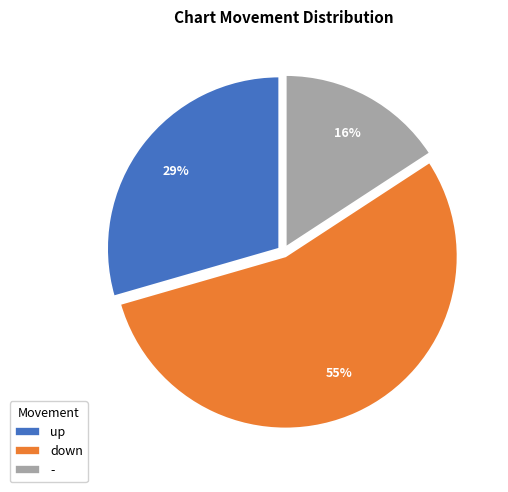

Between down and up, which is larger?

down